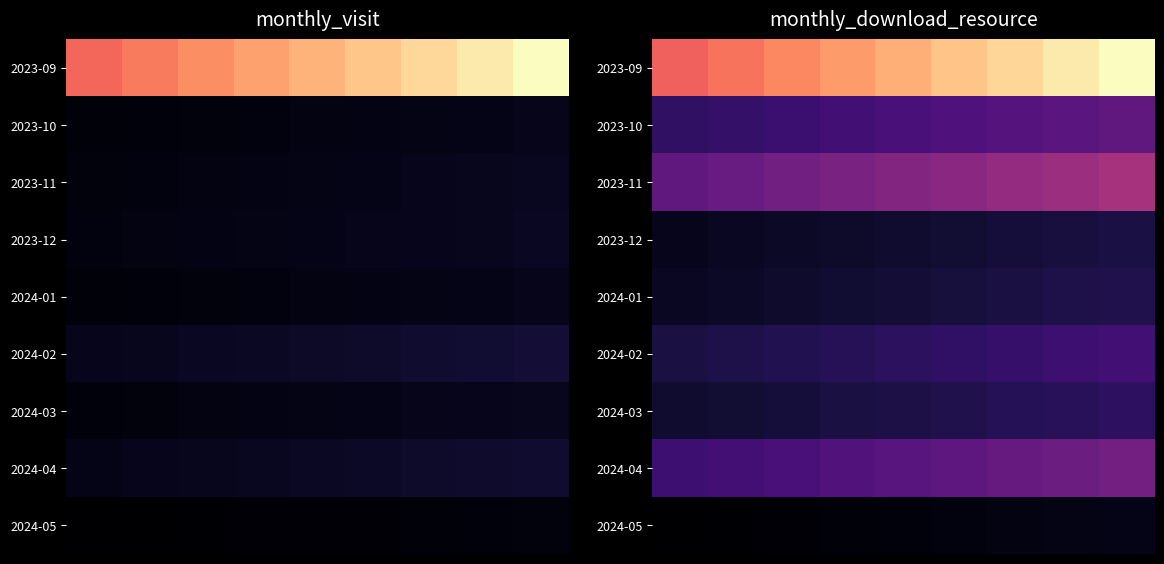

What is the smallest value displayed?

7.0